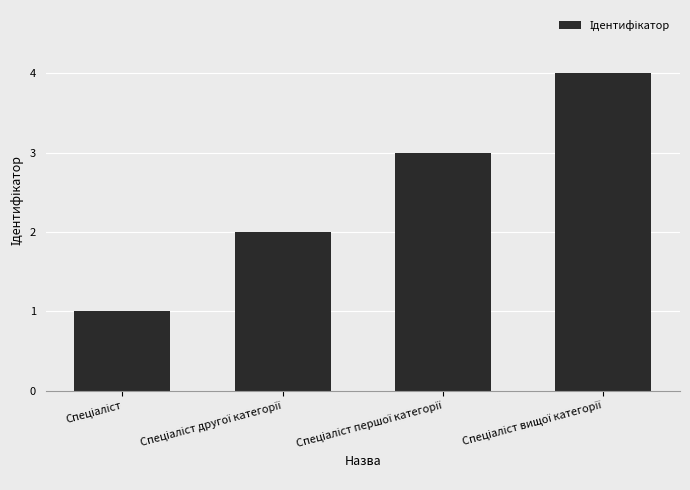

Are the bars grouped side by side (vs. stacked)?

No